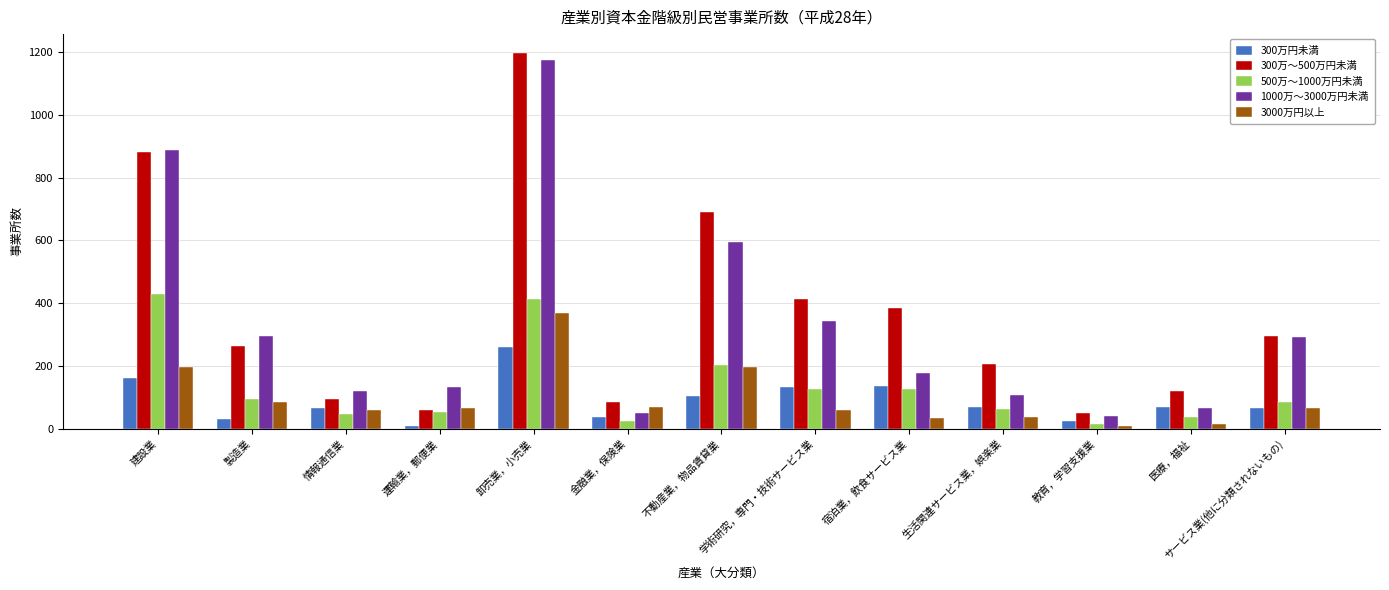

What is the average value of the 3000万円以上 series?

98